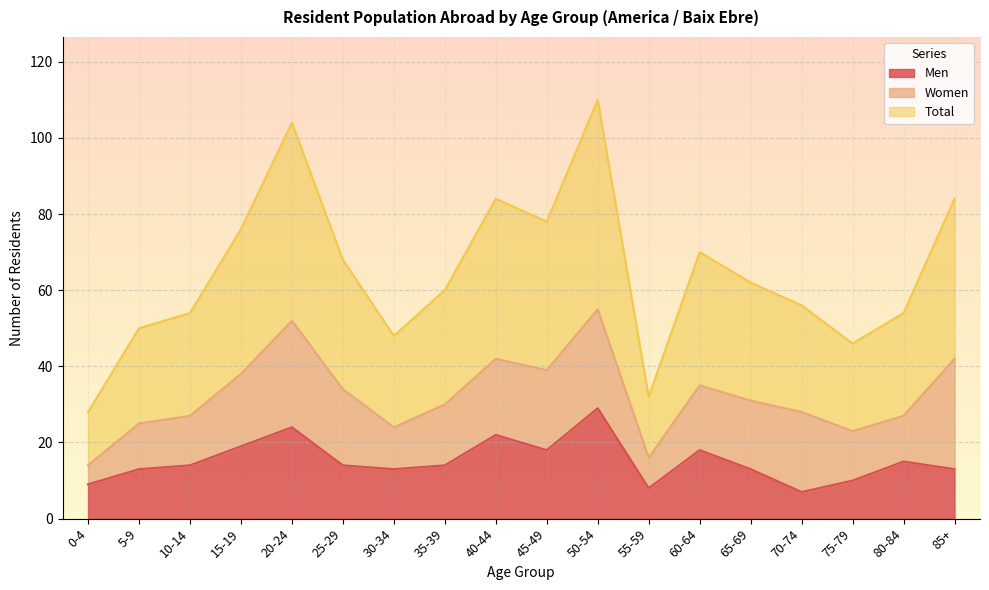

Read the Total value at 35-39, to the nearest 5.

30